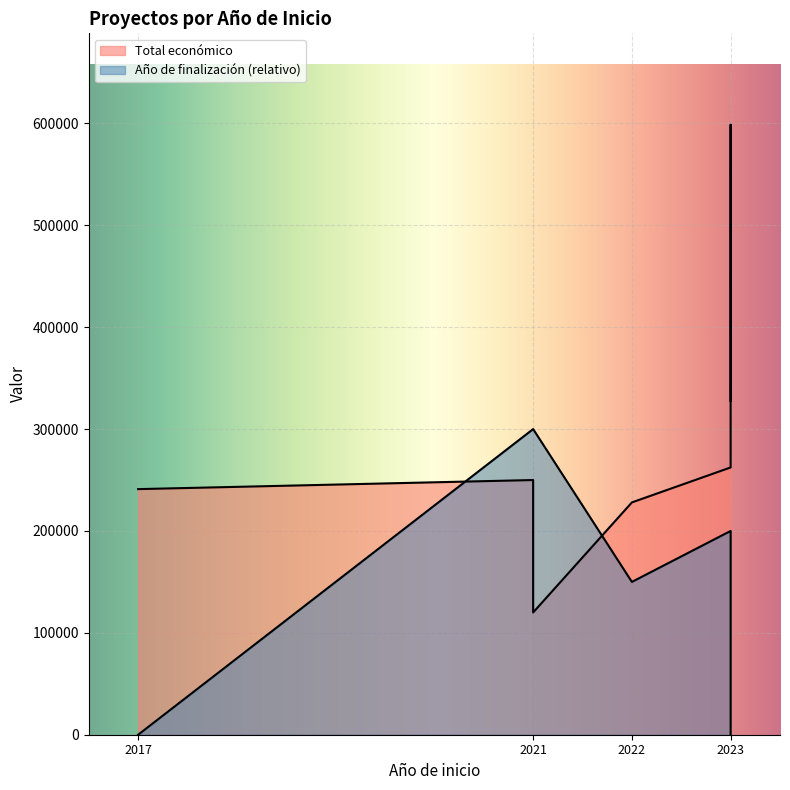

At which category does the chart reach its peak across all series?

2023